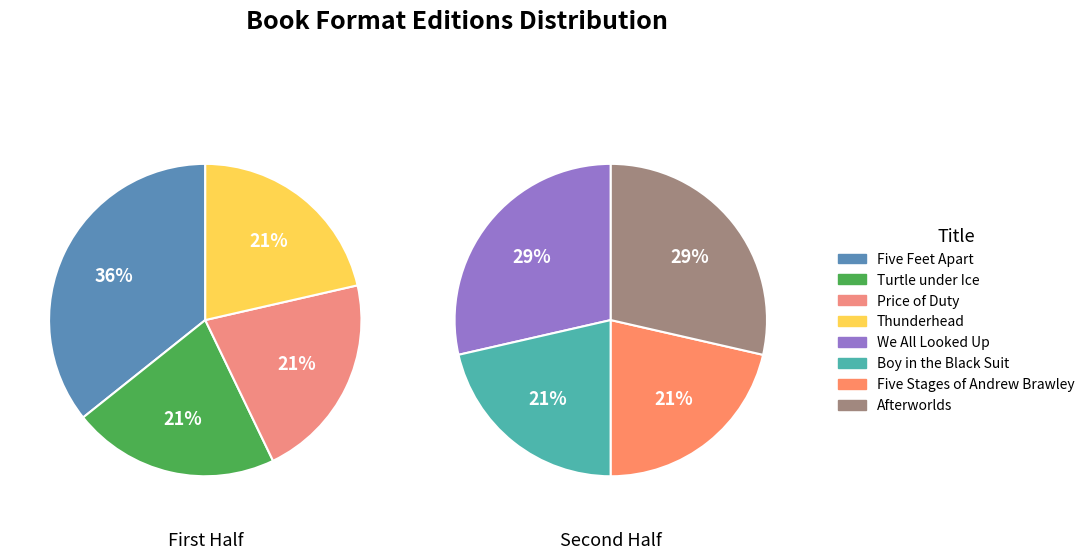

Which category has the biggest portion of the pie?

Five Feet Apart